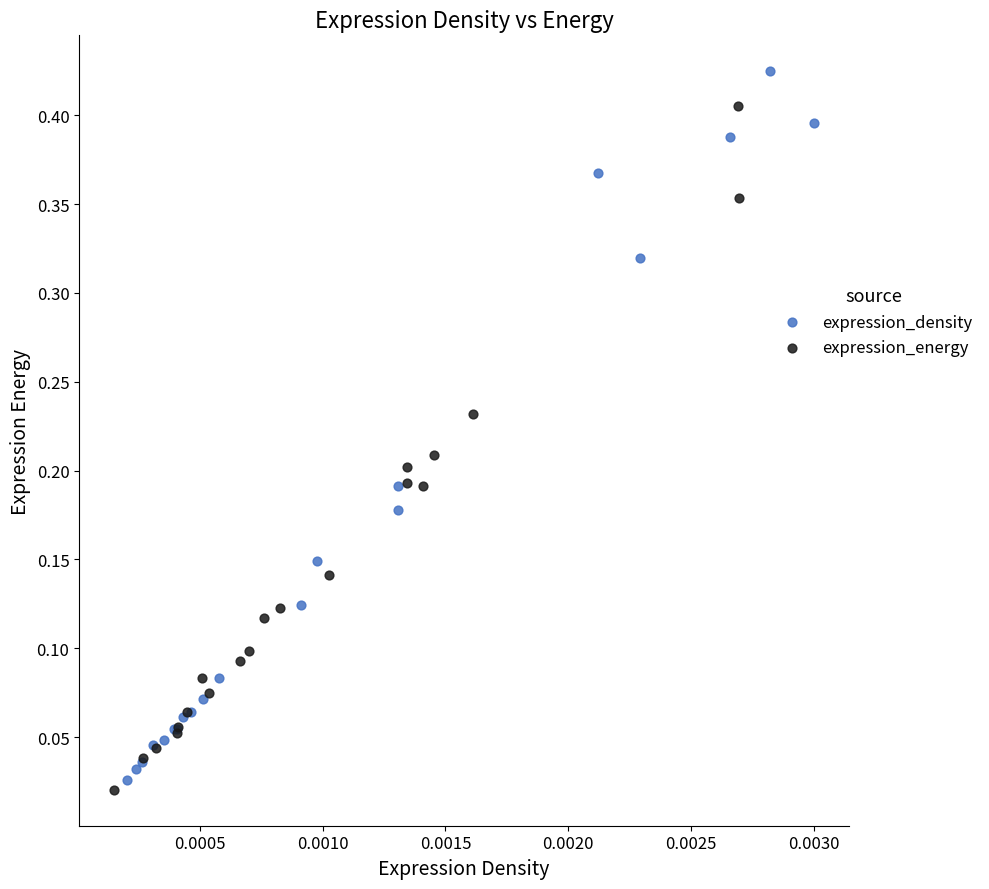

Which series contains the highest Y value?

expression_density